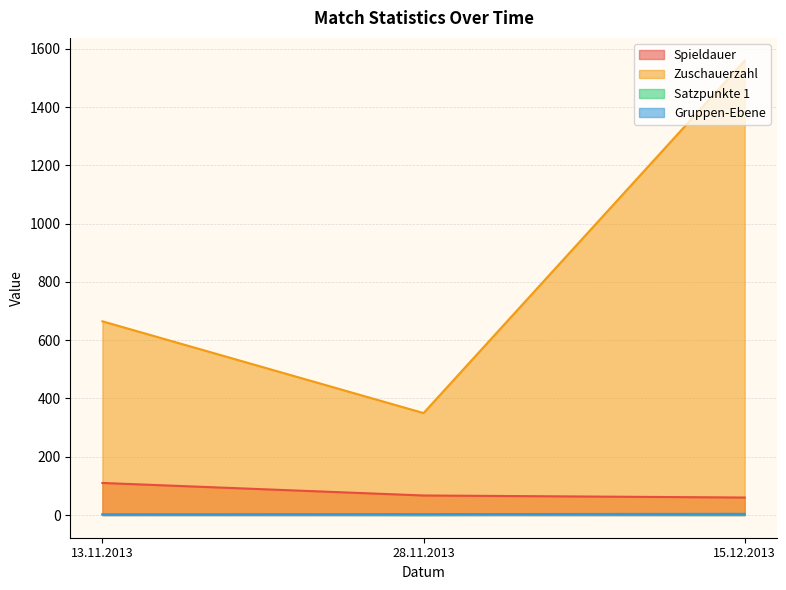

Which series has the widest spread of values?

Zuschauerzahl